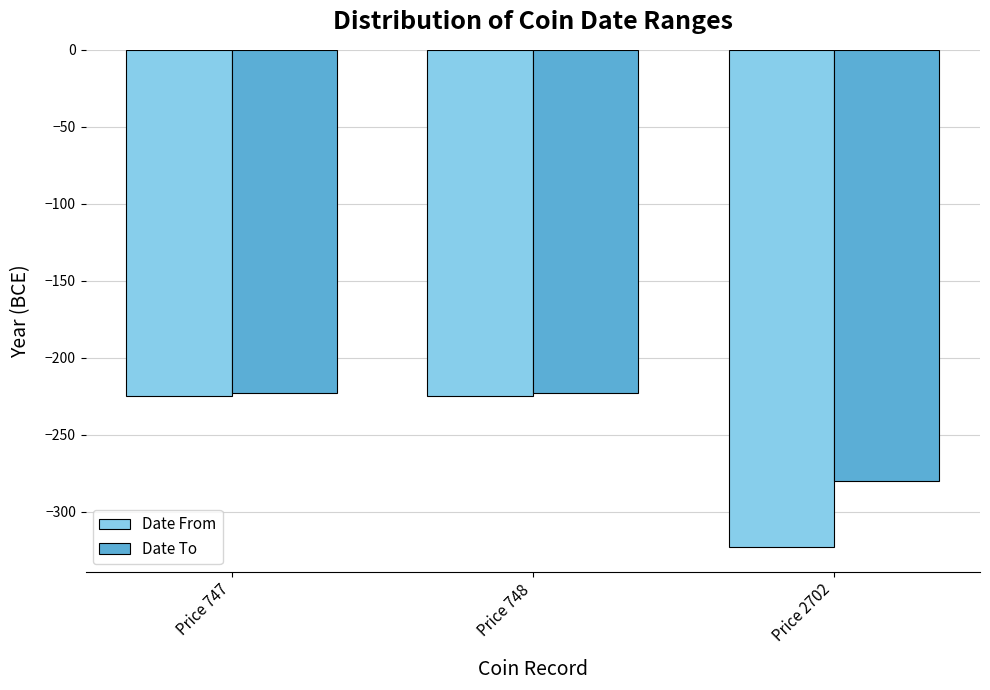

The value of Date To at Price 2702 is -280. True or false?

True